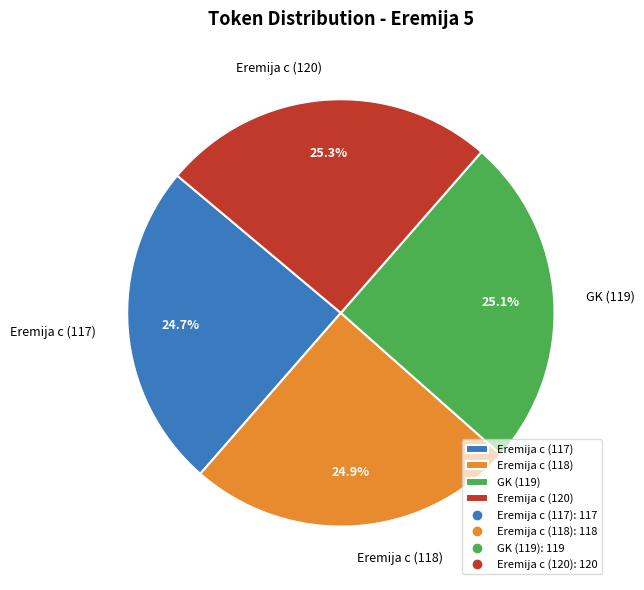

What is the ratio of the value at Eremija c (118) to the value at GK (119)?

1.0